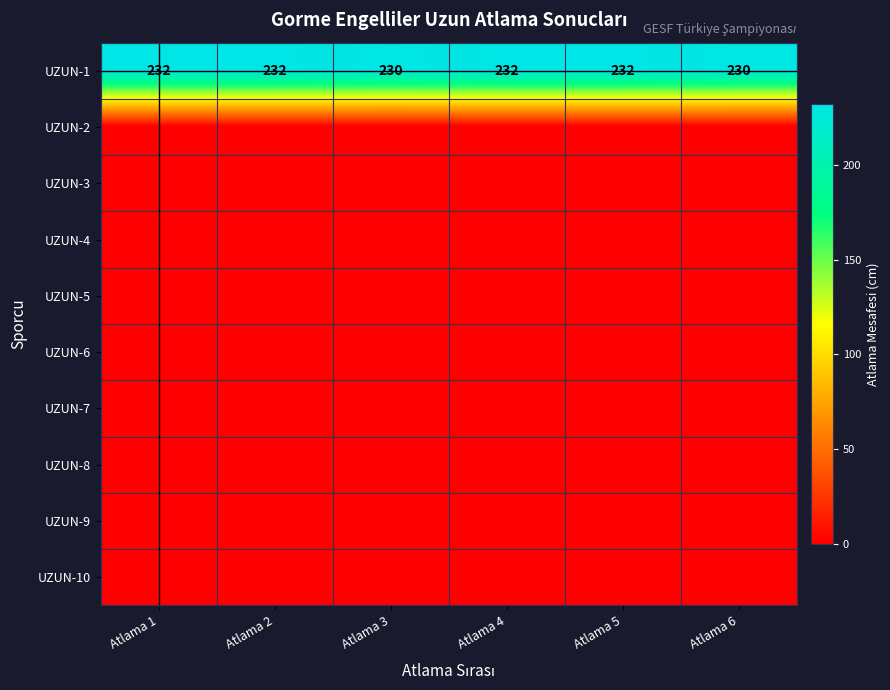

Between Atlama 3 and Atlama 4, which is larger?

Atlama 4